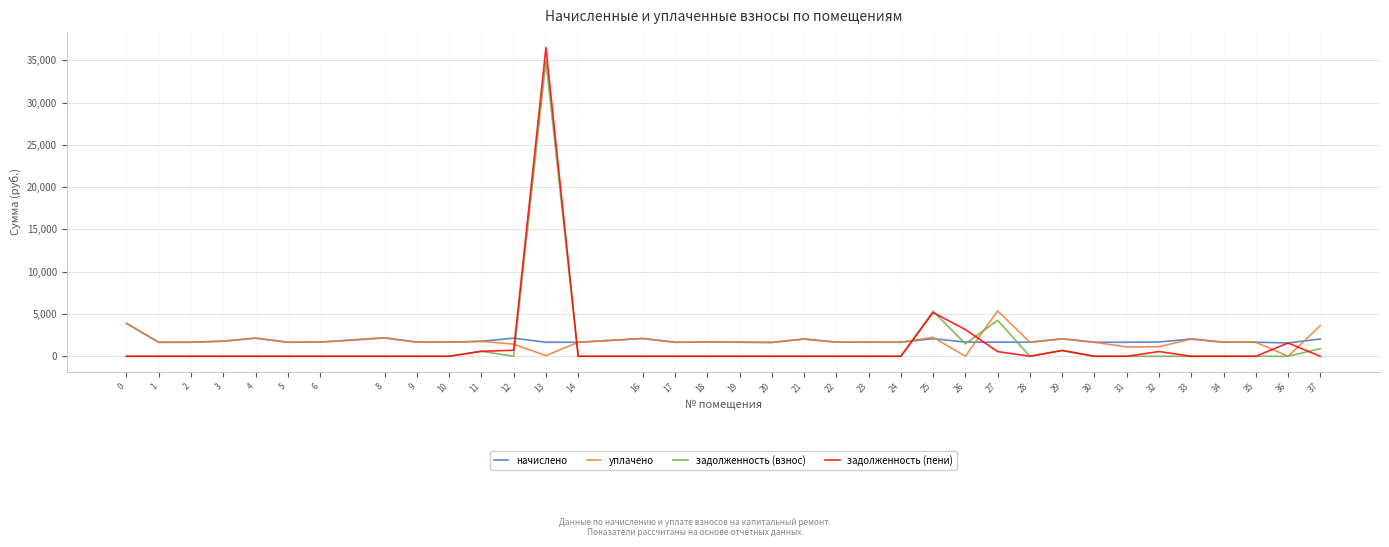

At which label does уплачено reach its peak?

27